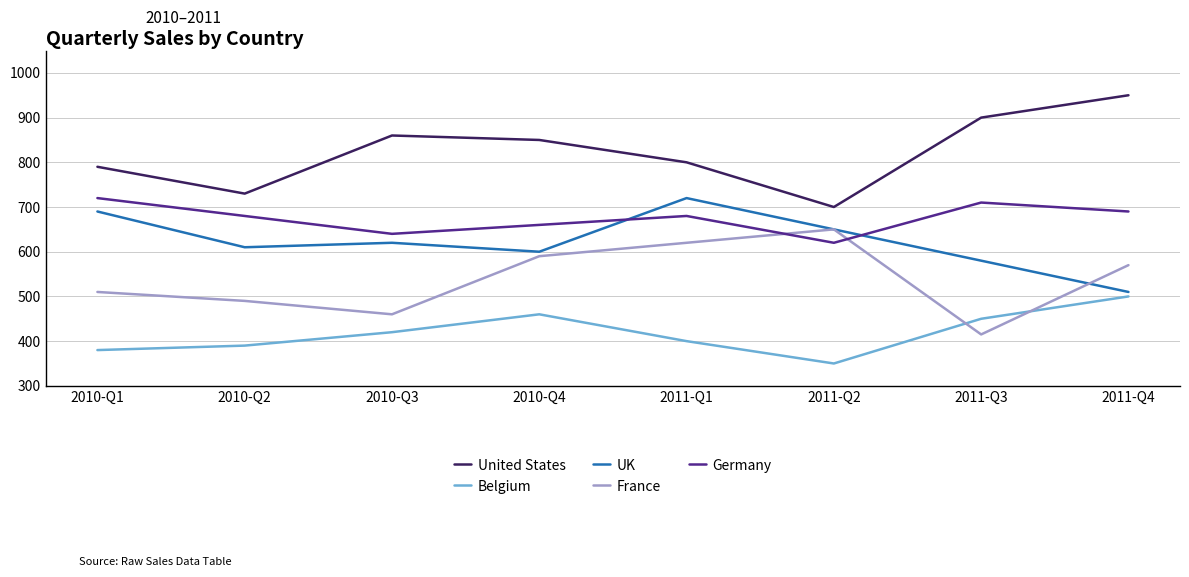

What value does the UK series have at 2011-Q2, to the nearest 50?

650